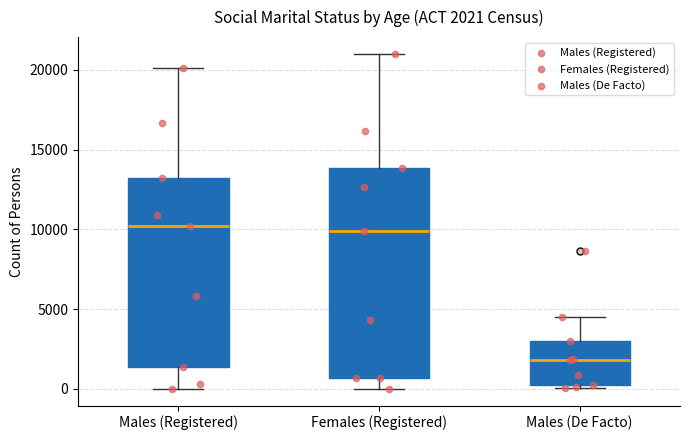

Comparing the boxes themselves (not the whiskers), which one is the tallest?

Females (Registered)